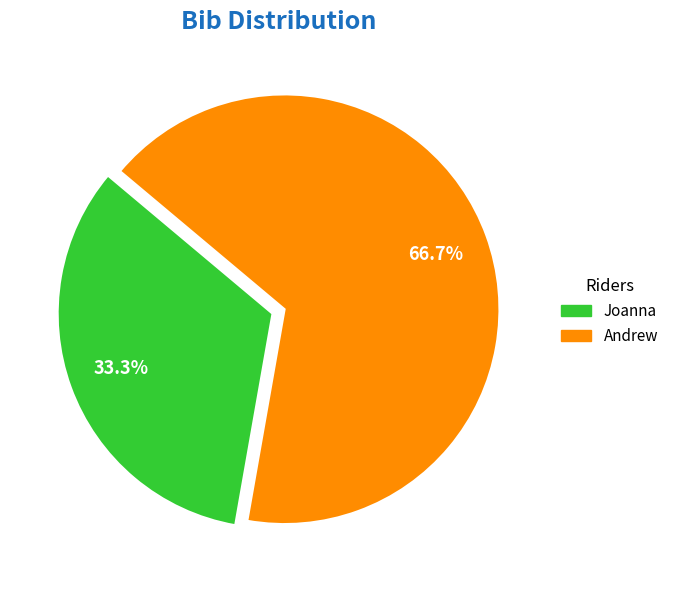

Between Joanna and Andrew, which is larger?

Andrew